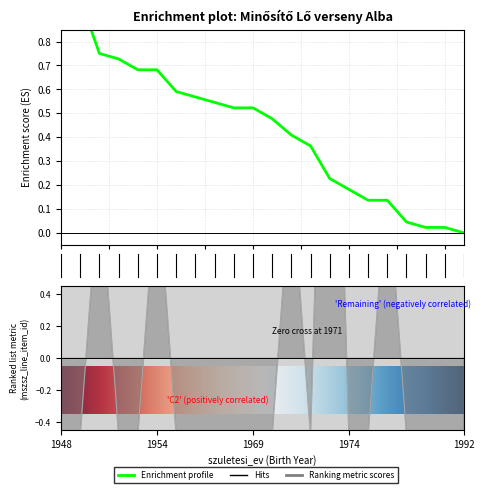

Which has a higher value, 1956 or 1948?

1956